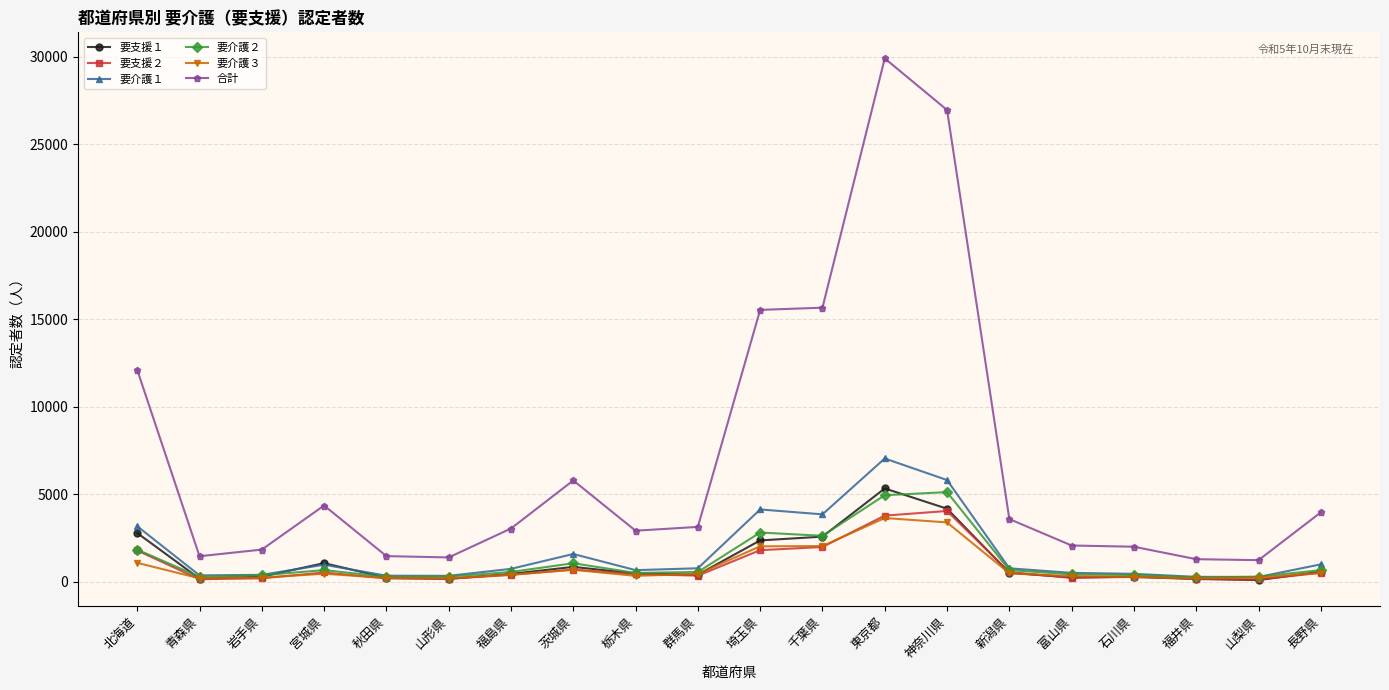

The value of 要介護２ at 東京都 is 1626. True or false?

False